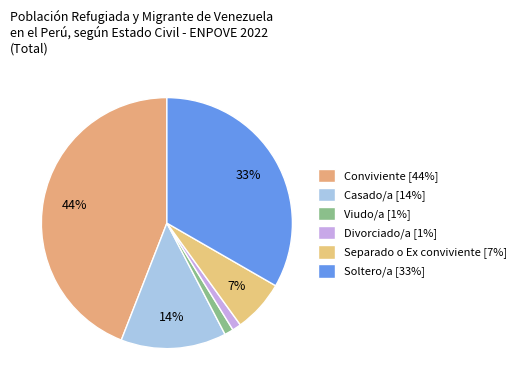

What is the change in value from Separado o Ex conviviente to Soltero/a?

+26.6